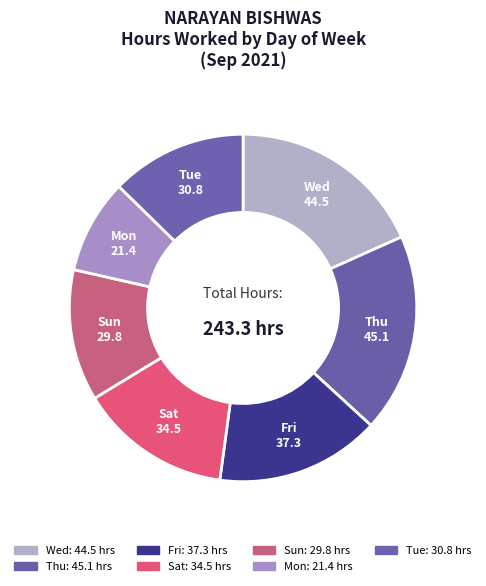

Which slice is the smallest?

Mon